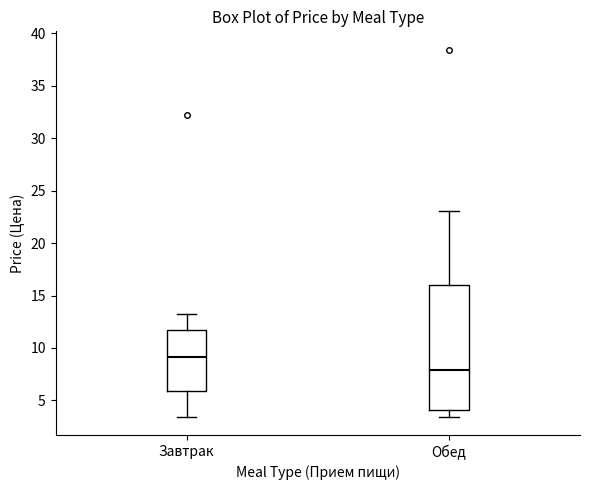

Reading left to right, transcribe this box plot: for each box, give where its median line is, the range the box spans, and where its two whiskers end, as read against the y-axis. The values are not printed on the chart, so give them approximately, as read against the axis.

Завтрак: median 9.0, box 6.0 to 12.0, whiskers 3.5 to 13.5
Обед: median 8.0, box 4.0 to 16.0, whiskers 3.5 to 23.0